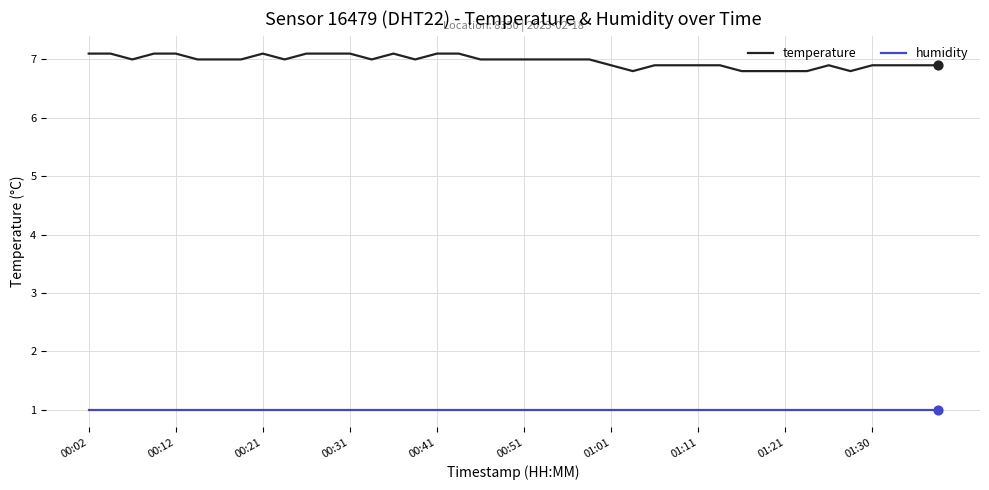

Which series has the largest total across all categories?

temperature